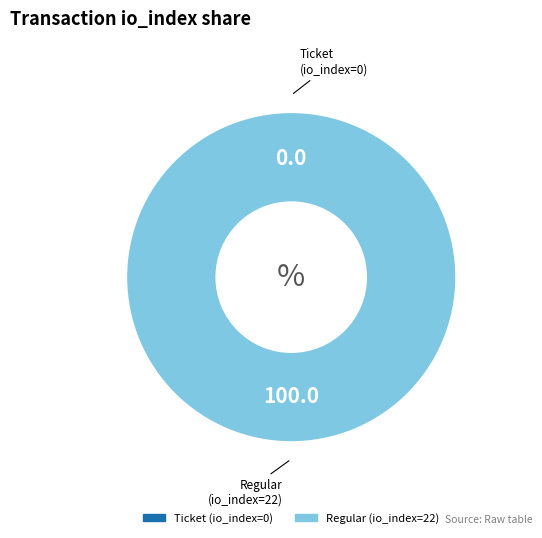

True or false: Ticket (io_index=0) accounts for 11% of the total.

False